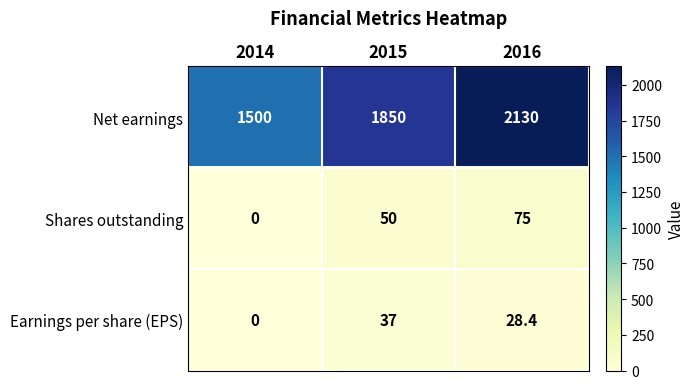

Which category has the highest value in the Shares outstanding series?

2016